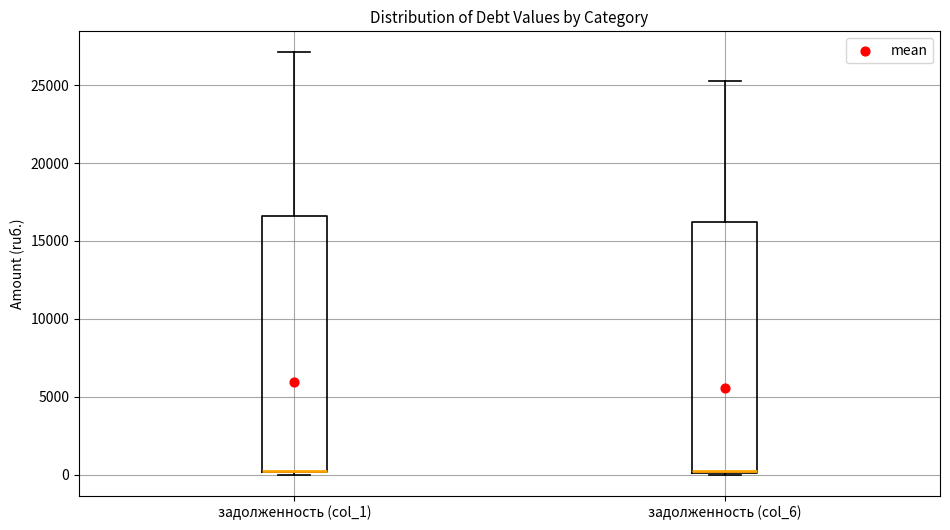

Where is the lower edge of the box for задолженность (col_1) on the y-axis? The values are not printed on the chart, so give them approximately, as read against the axis.

0